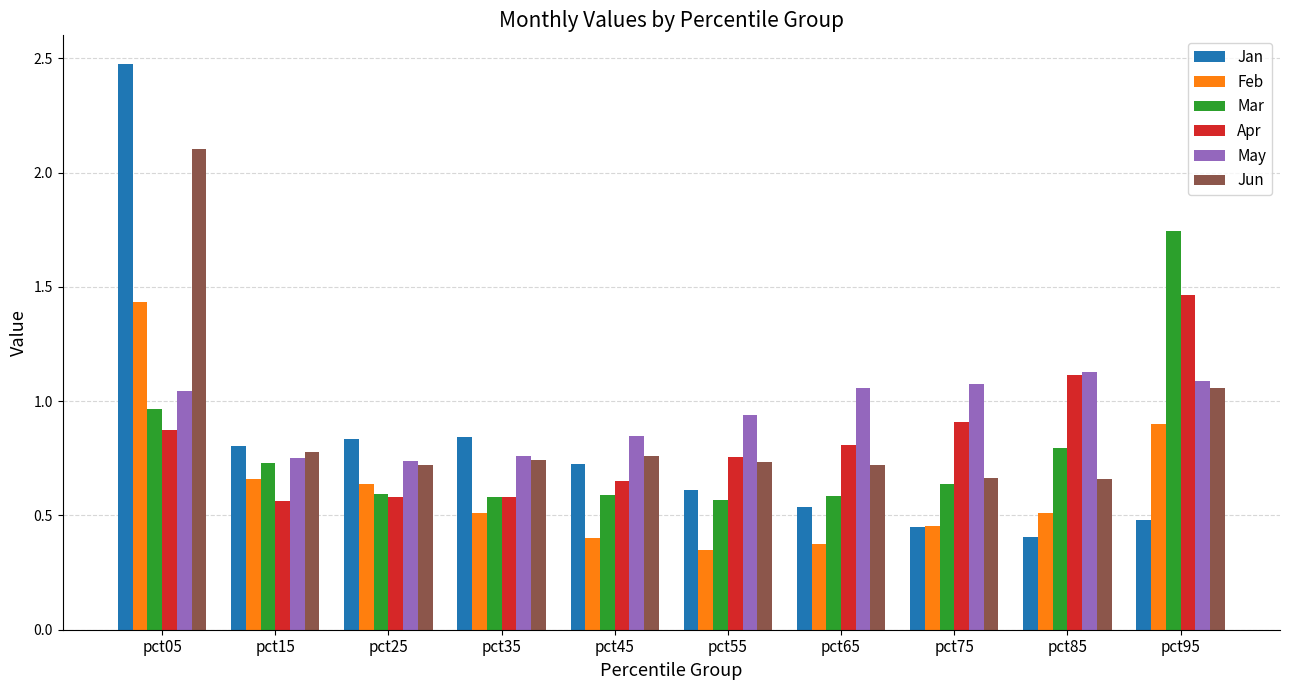

Where is Feb nearest to the value 0?

pct55